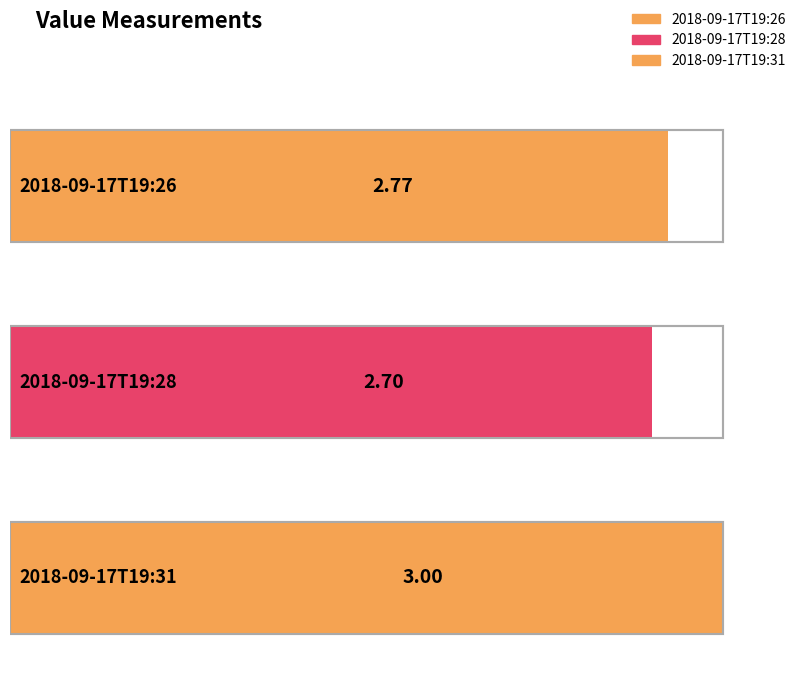

Which label corresponds to the smallest value in the chart?

2018-09-17T19:28